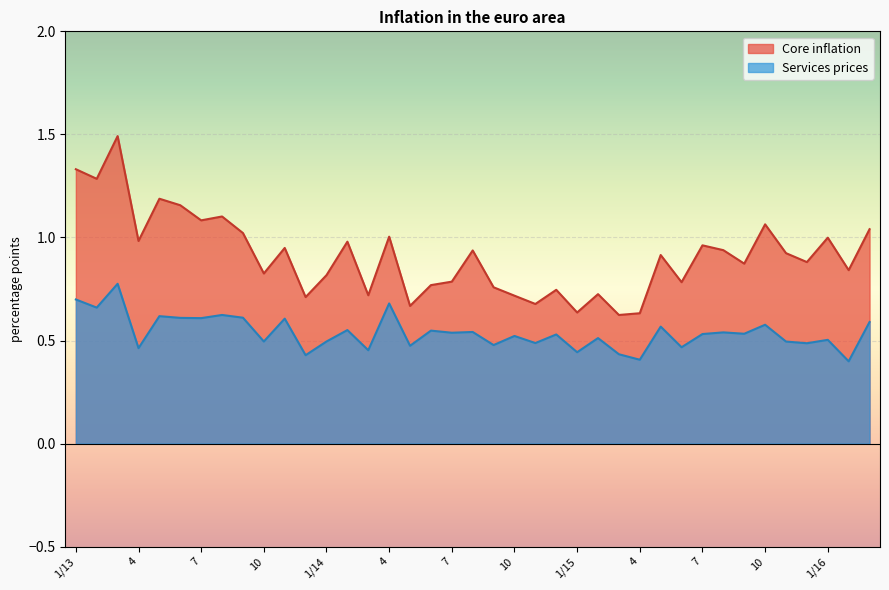

Is the value of Core inflation at 3 greater than the value of Services prices at 3?

Yes